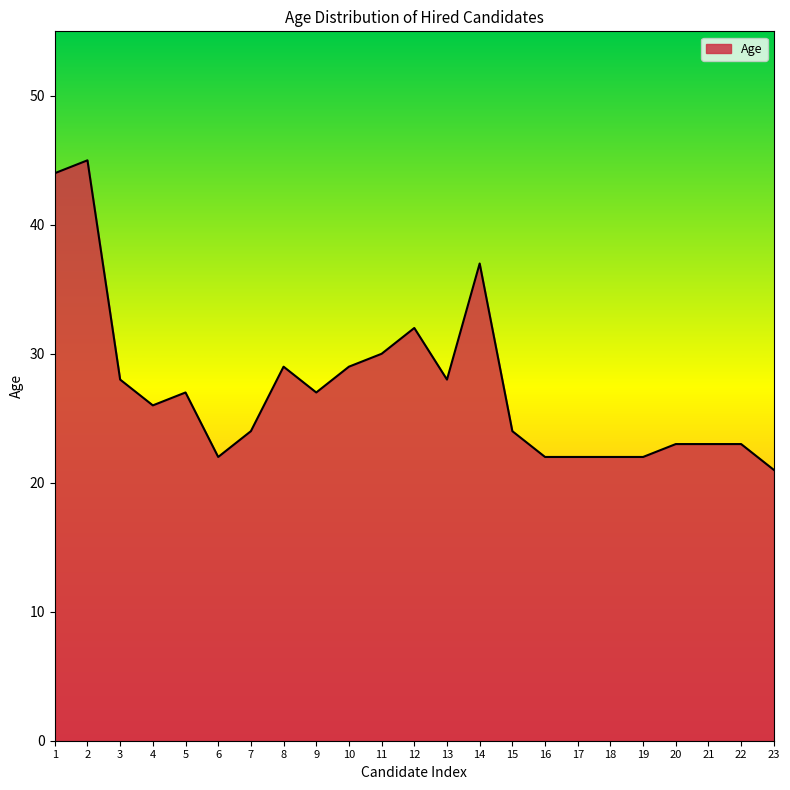

What is the ratio of the value at 13 to the value at 15?

1.2